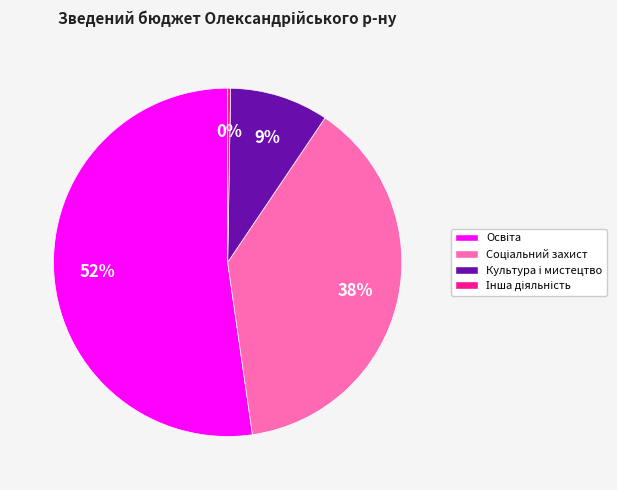

The Культура i мистецтво slice represents 9% of the pie. True or false?

True